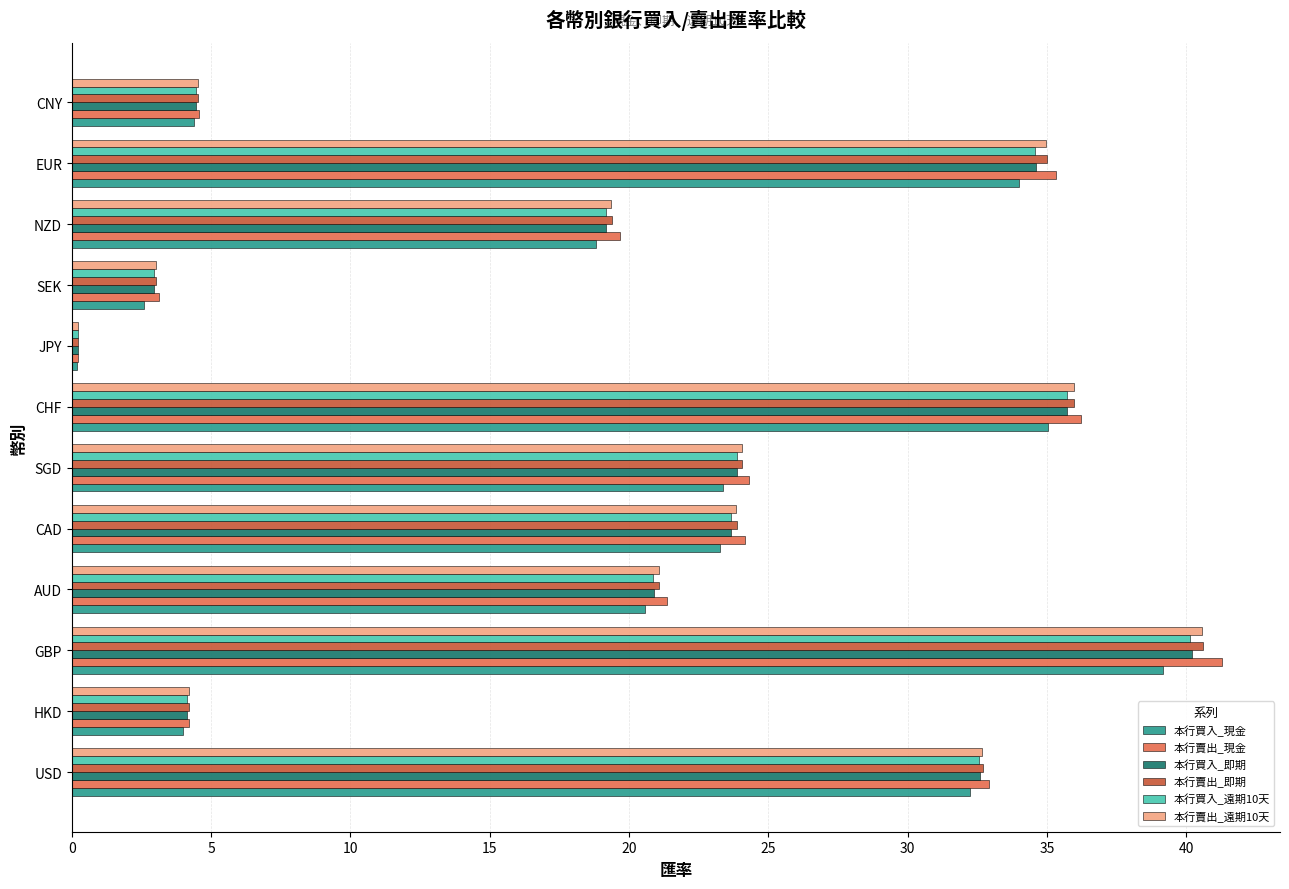

At which category is the sum across all series the highest?

GBP